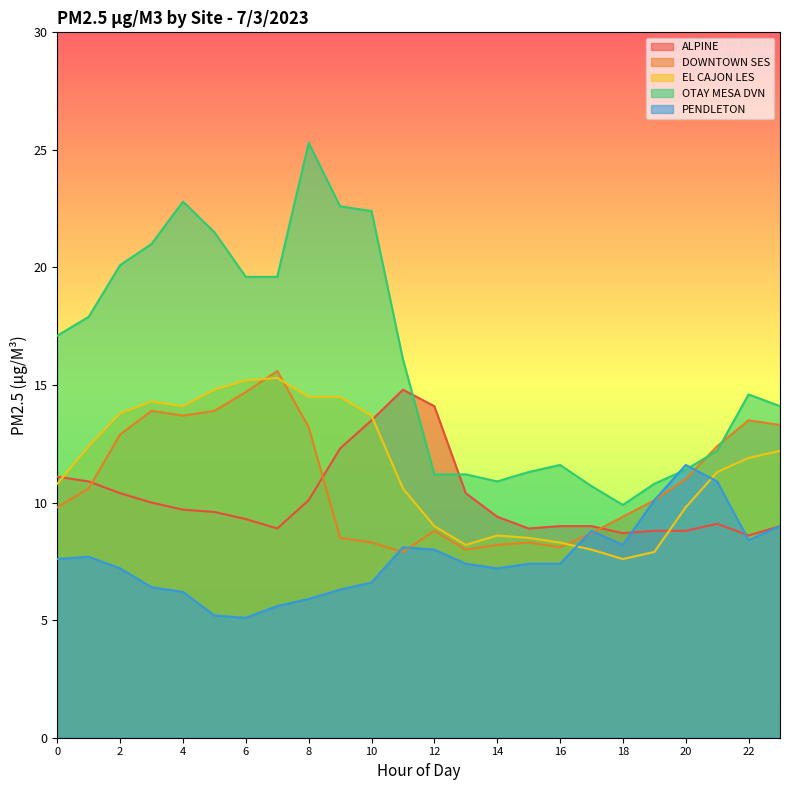

Which series has the largest total across all categories?

OTAY MESA DVN